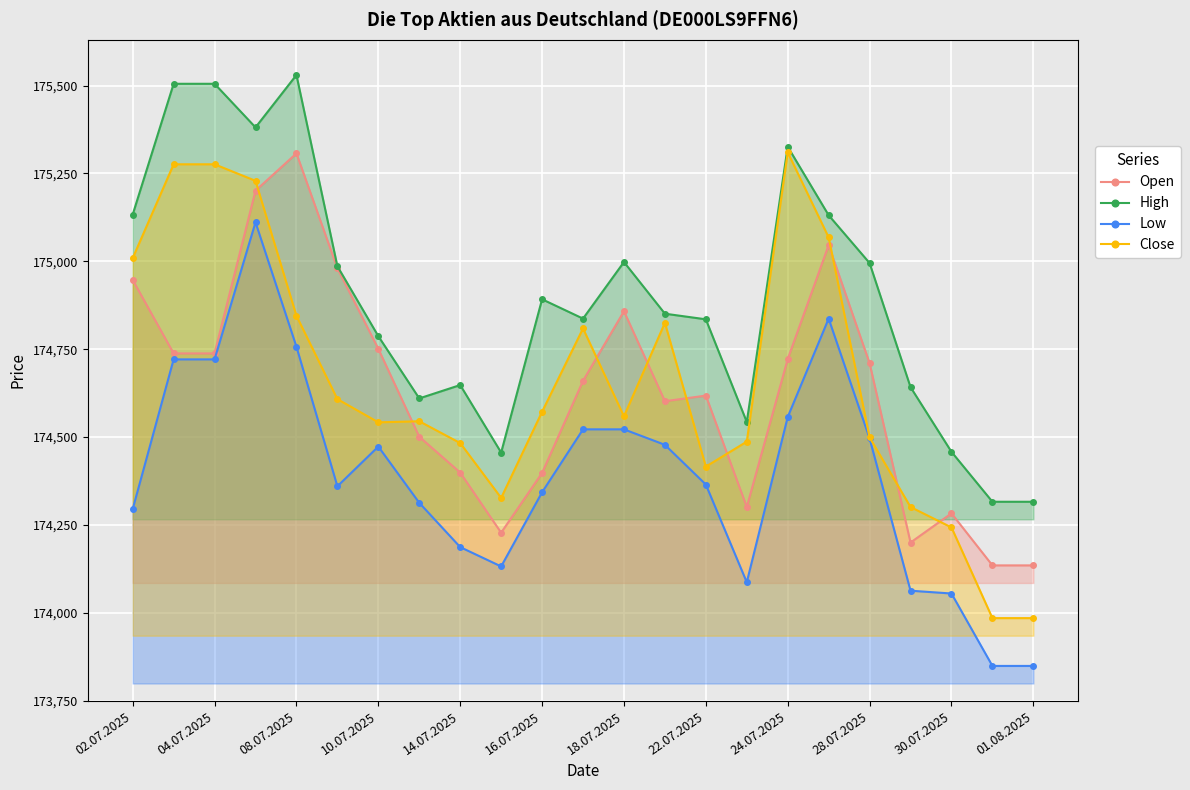

What is the sum of the Low values at 30.07.2025 and 04.07.2025?

348776